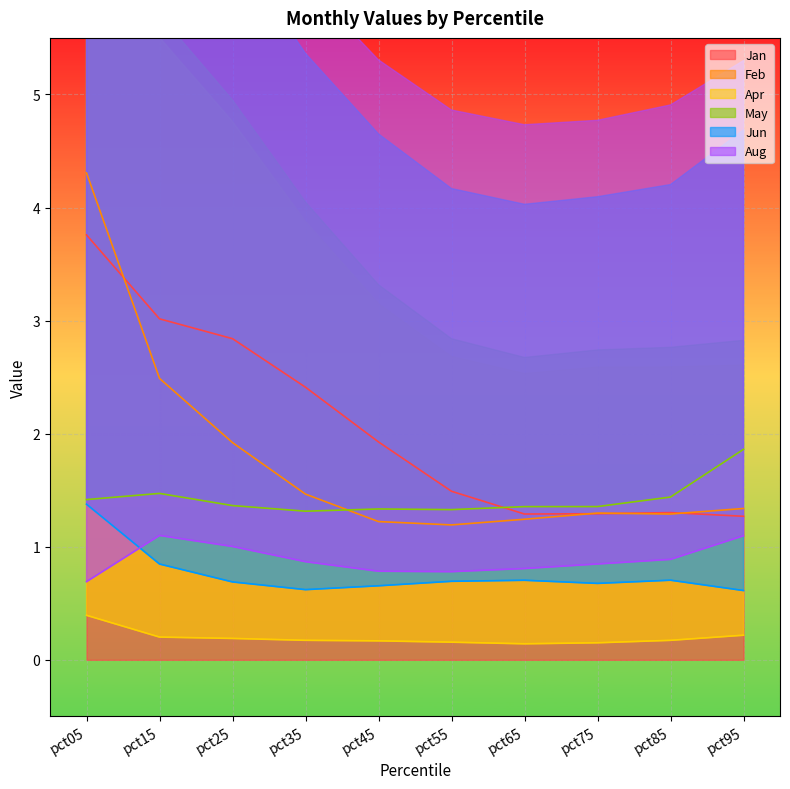

Which series has the largest range (max minus min)?

Feb